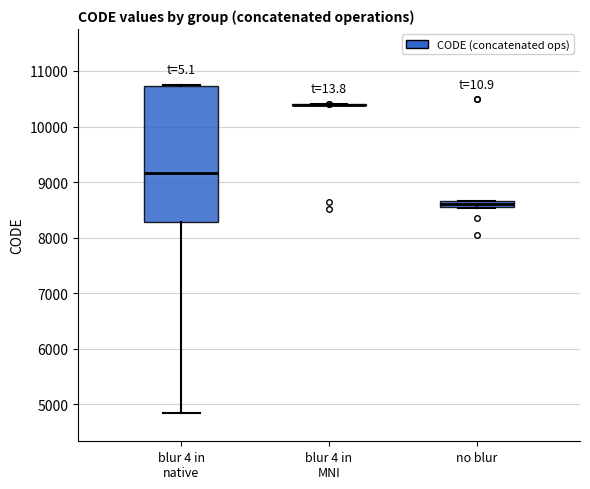

Which box is the tallest, from its lower edge to its upper edge?

blur 4 in native